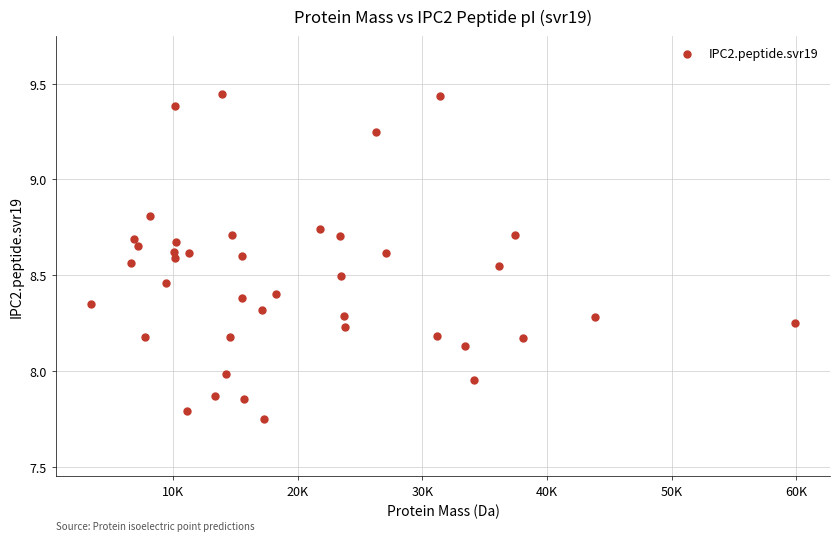

What is the range of X values (max minus min)?

56499.1